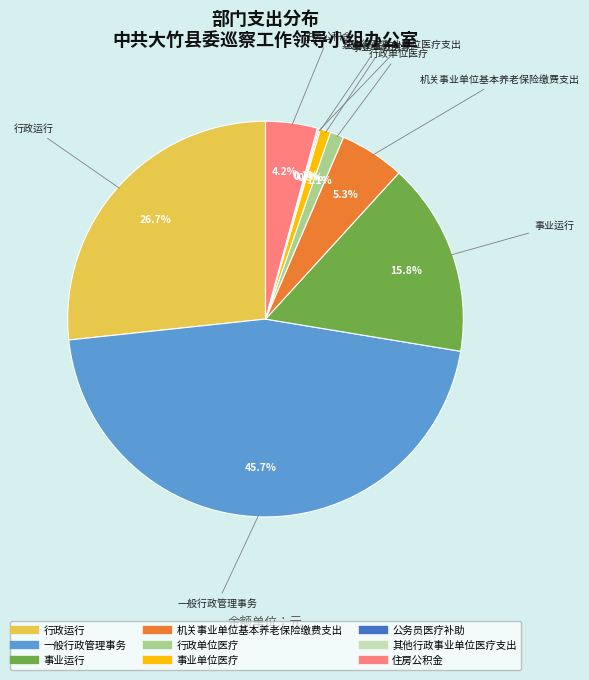

What is the largest slice in the pie chart?

一般行政管理事务